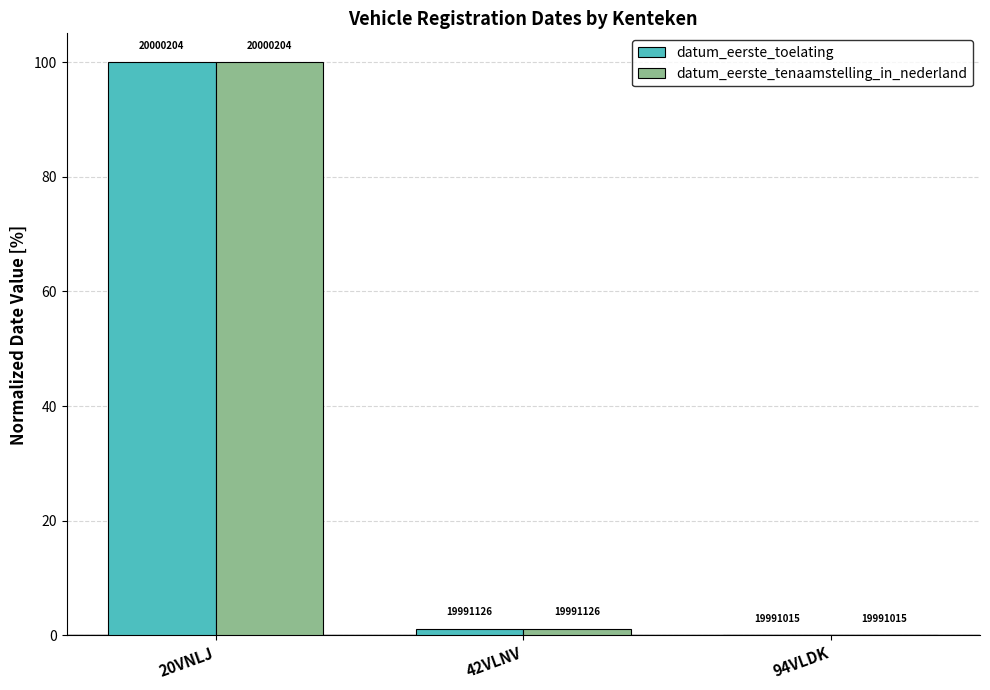

Reading left to right, list all the values displayed in this chart.

datum_eerste_toelating: 100.0	1.2	0.0
datum_eerste_tenaamstelling_in_nederland: 100.0	1.2	0.0